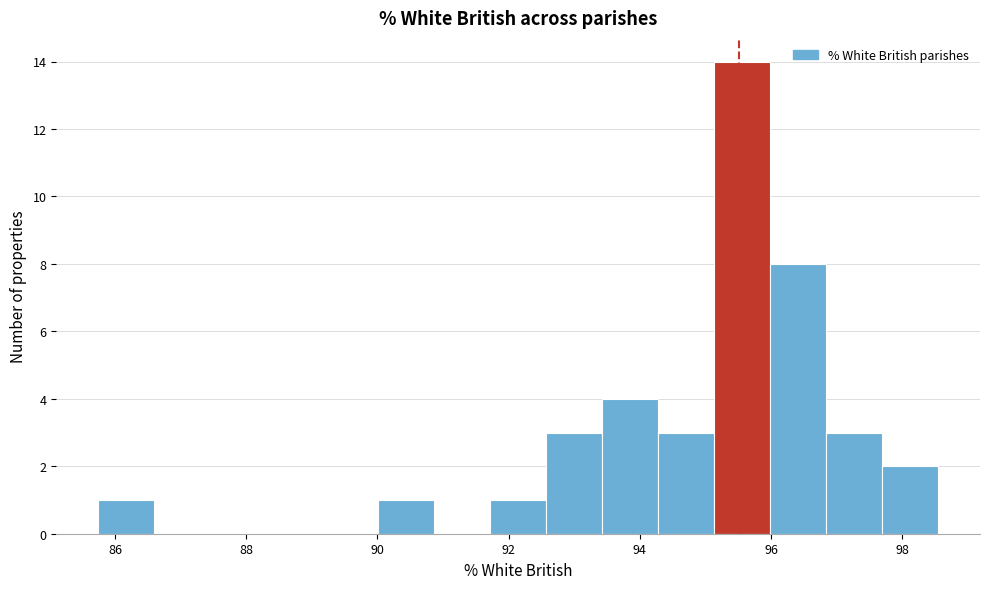

Reading left to right, list every bar in this chart as the range it spans on the x-axis followed by its height. Neither the bar edges nor the heights are printed on the chart, so give them approximately, as read against the axes.

85.8 to 86.6: 1
86.6 to 87.4: 0
87.4 to 88.4: 0
88.4 to 89.2: 0
89.2 to 90.0: 0
90.0 to 90.8: 1
90.8 to 91.8: 0
91.8 to 92.6: 1
92.6 to 93.4: 3
93.4 to 94.2: 4
94.2 to 95.2: 3
95.2 to 96.0: 14
96.0 to 96.8: 8
96.8 to 97.6: 3
97.6 to 98.6: 2